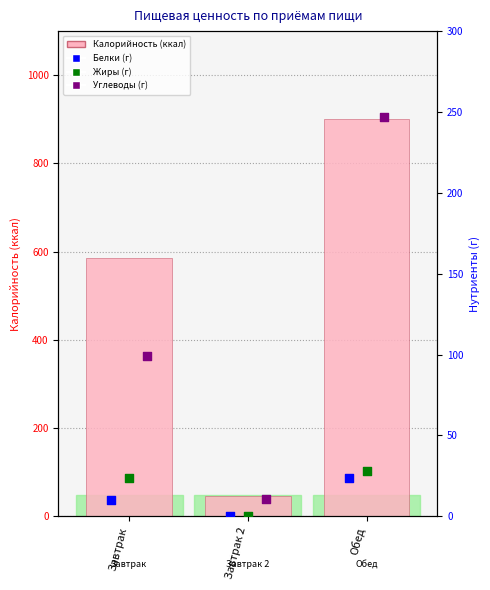

Is the value of Углеводы at Завтрак greater than the value of Калорийность at Обед?

No